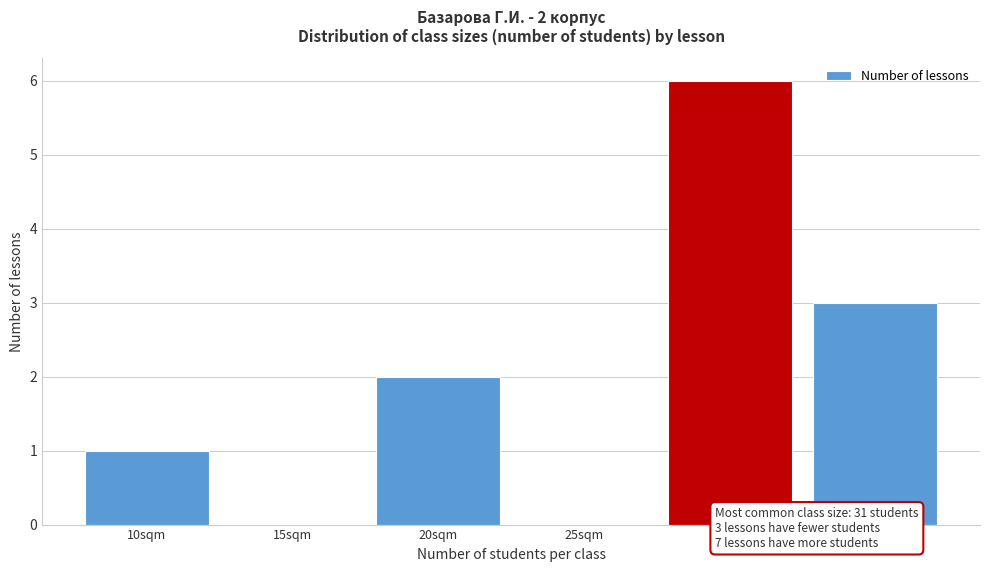

Reading left to right, transcribe all the data shown in this chart.

10sqm=1	15sqm=0	20sqm=2	25sqm=0	30sqm=6	35sqm=3